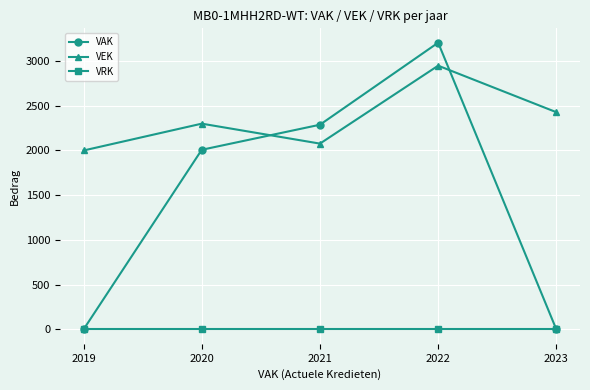

The value of VEK at 2020 is 2300. True or false?

True